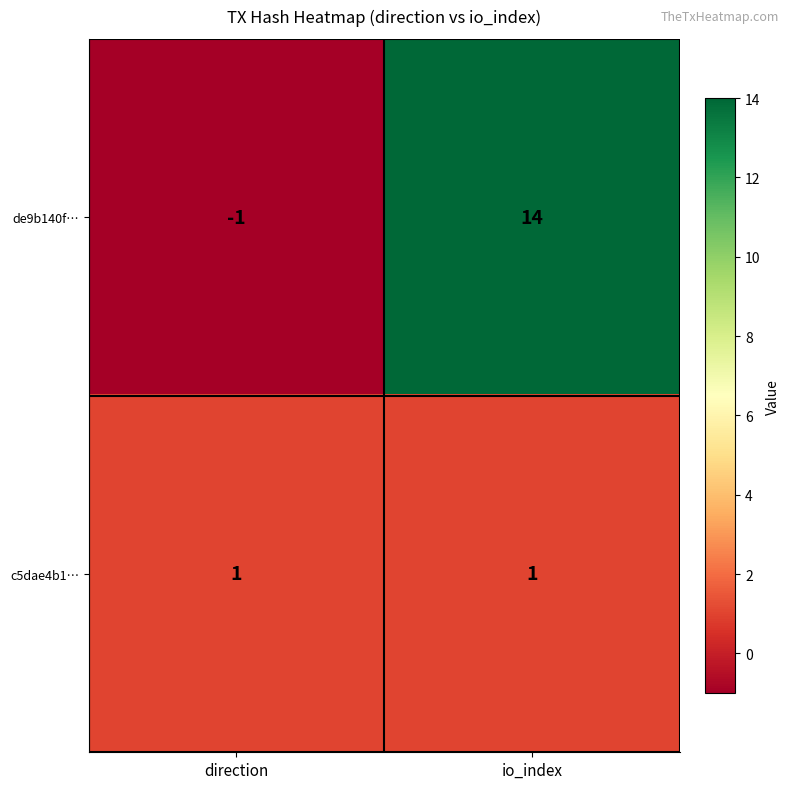

Rank the series at direction from lowest to highest value.

de9b140f…, c5dae4b1…